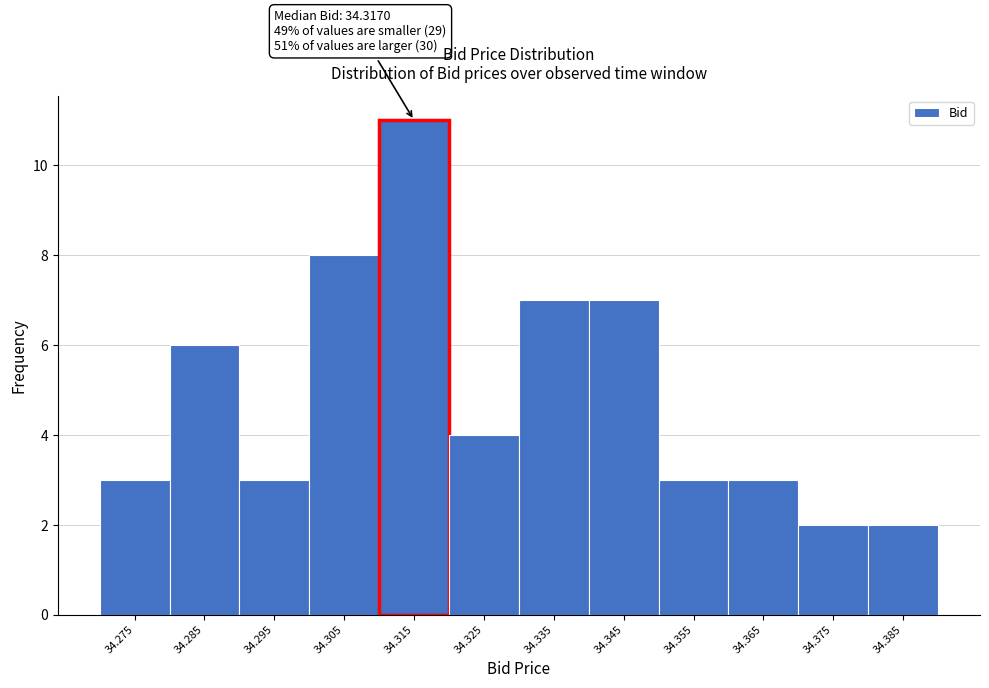

Which range on the x-axis has the tallest bar?

34.31 to 34.32